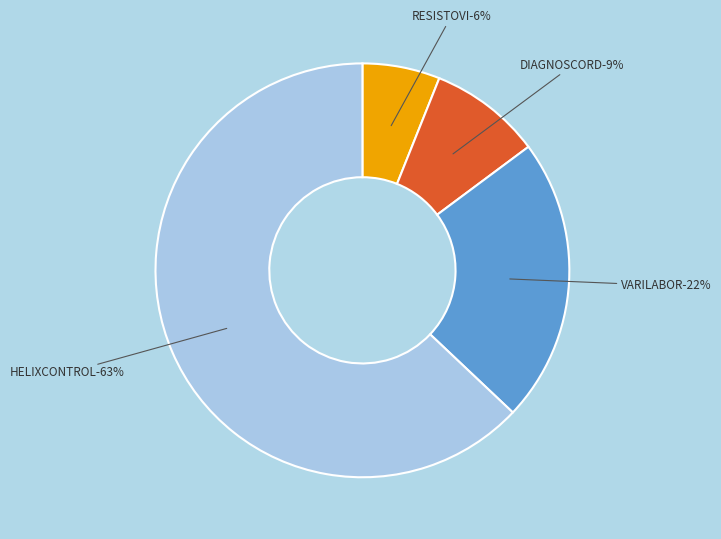

Does VARILABOR represent more than half of the total?

No